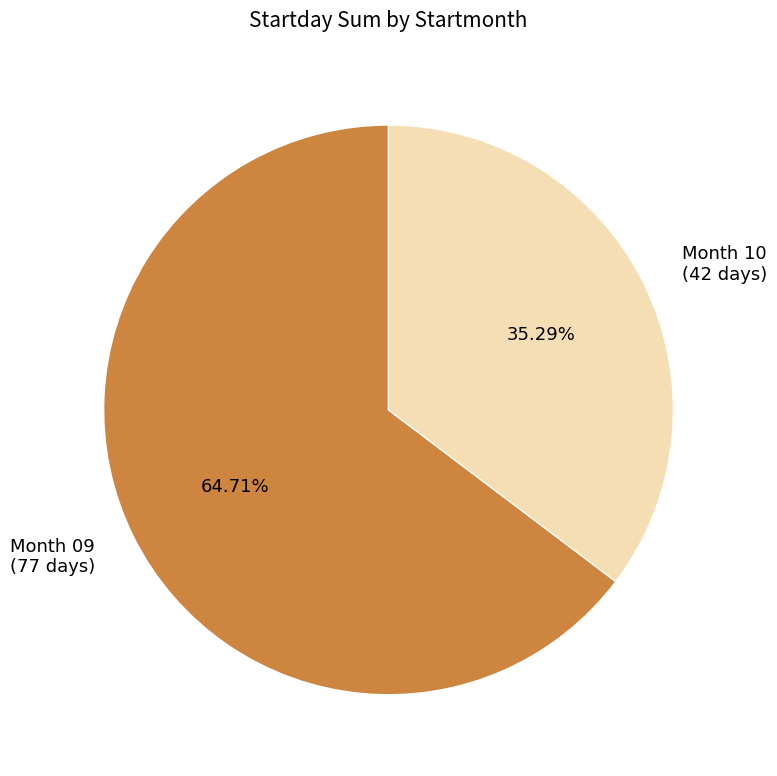

Is the sum of Month 09 (77 days) and Month 10 (42 days) greater than half?

Yes